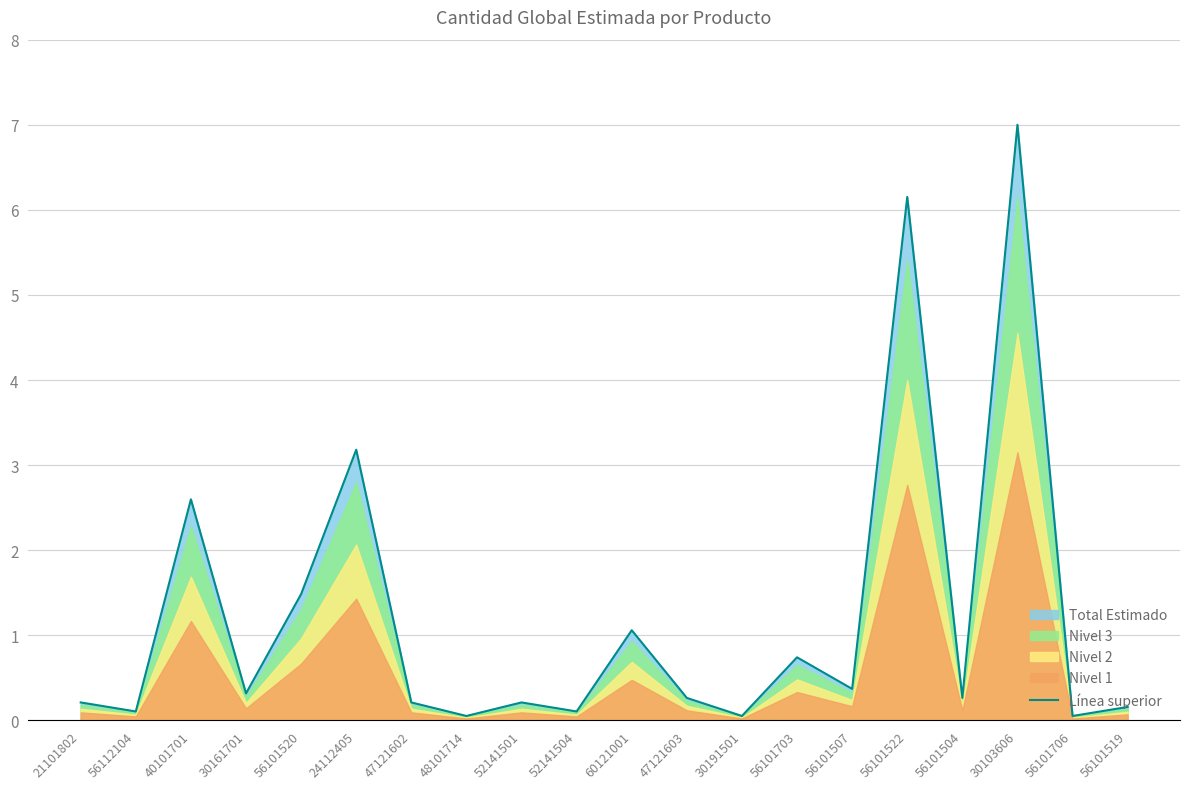

Which has a higher value, 21101802 or 24112405?

24112405